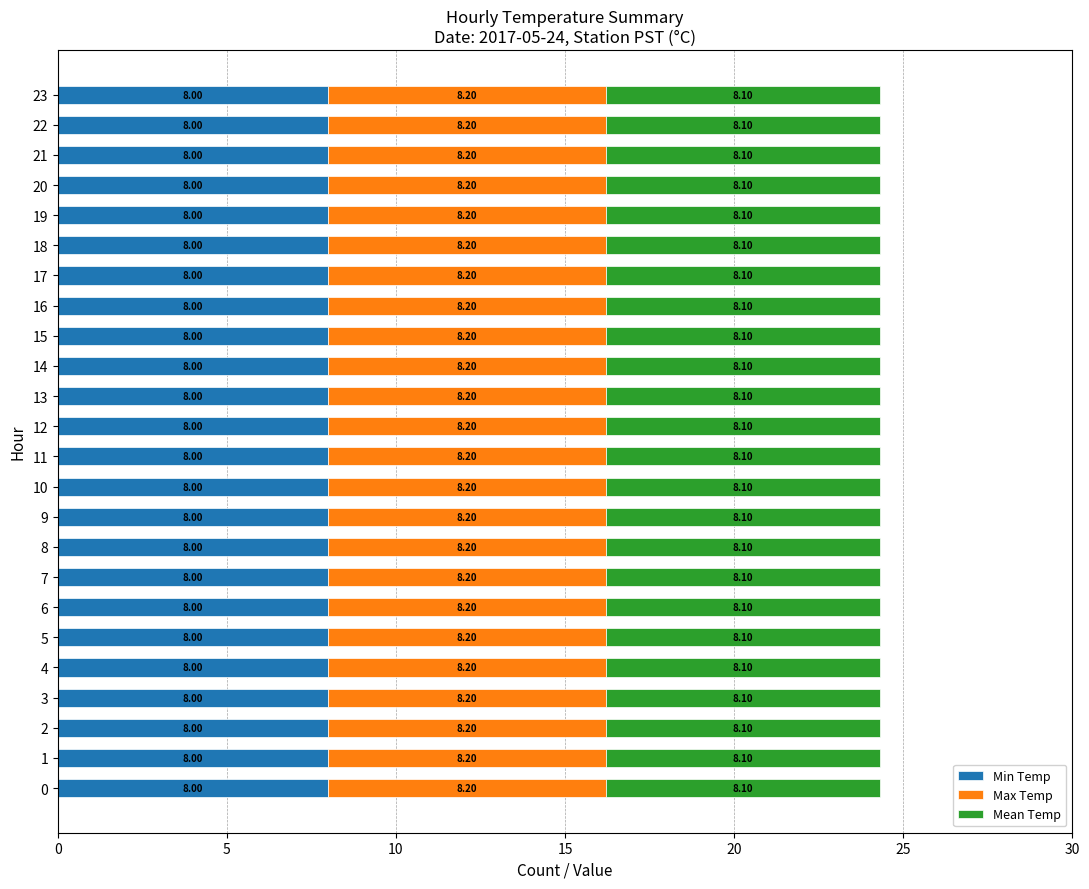

What is the average value of the Min Temp series?

8.0